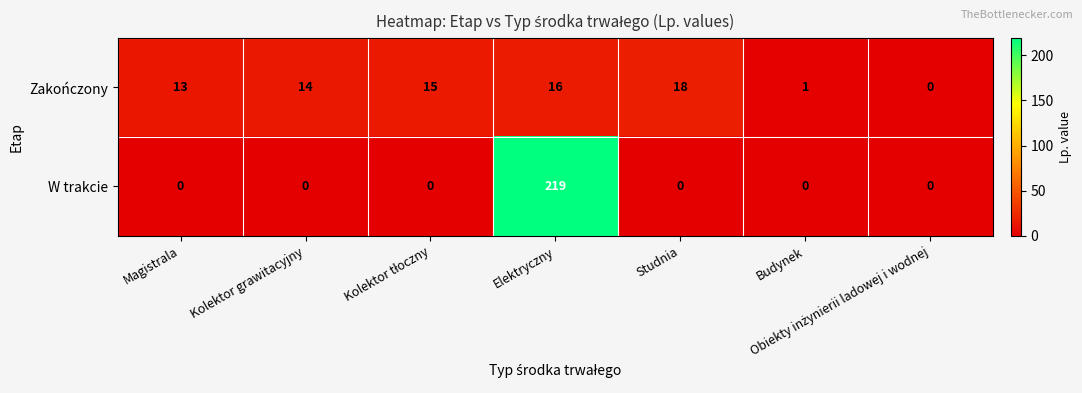

At Magistrala, list the series in order from smallest to largest.

W trakcie, Zakończony